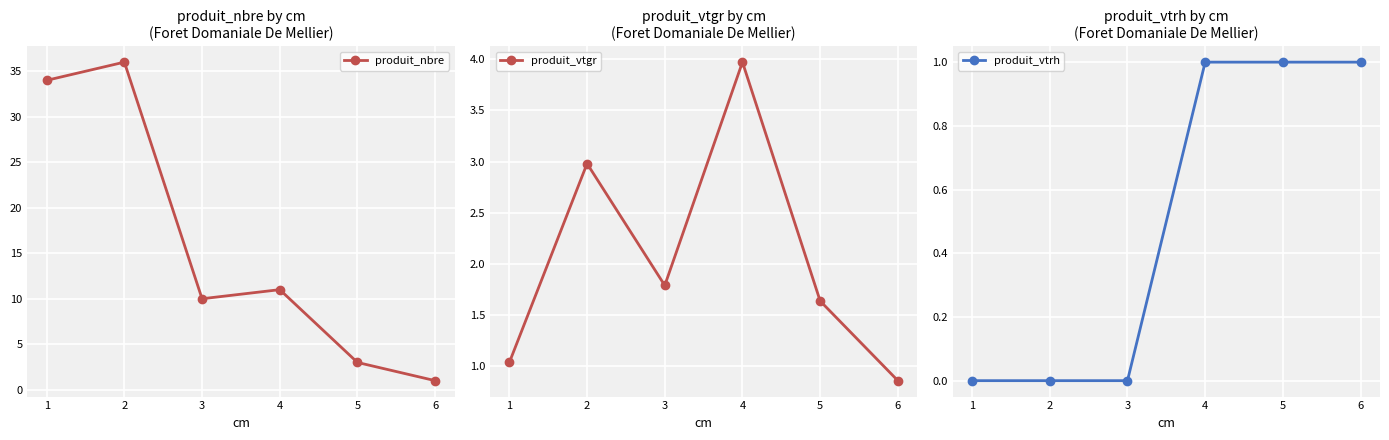

How many data points in produit_vtgr are less than 1?

1